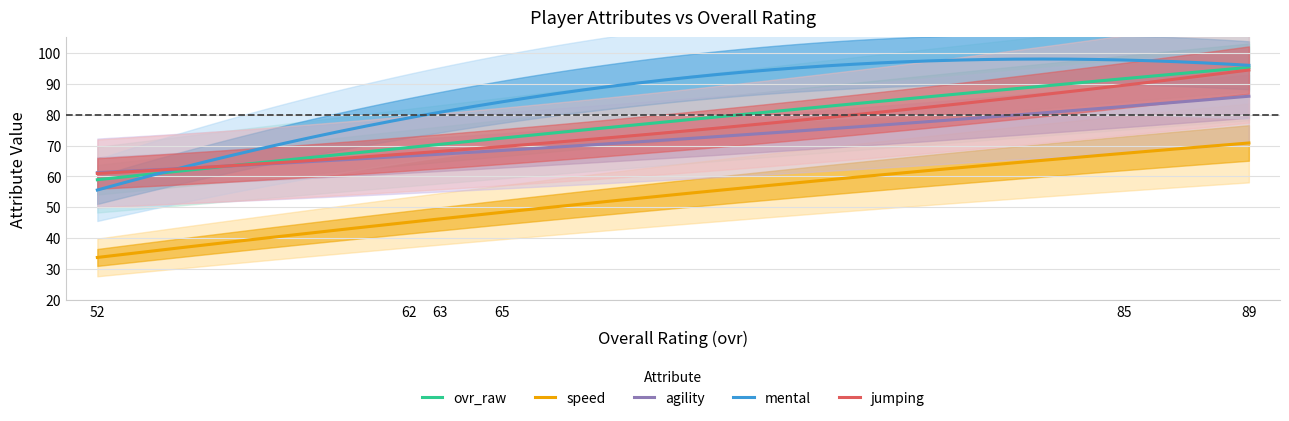

True or false: agility and speed cross at least once.

False